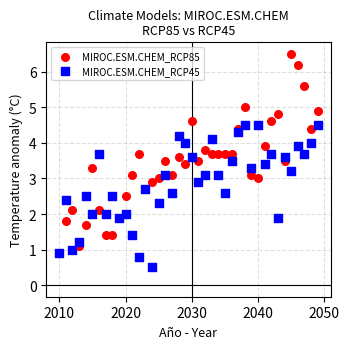

What are all the series names shown in the legend?

MIROC.ESM.CHEM_RCP85, MIROC.ESM.CHEM_RCP45